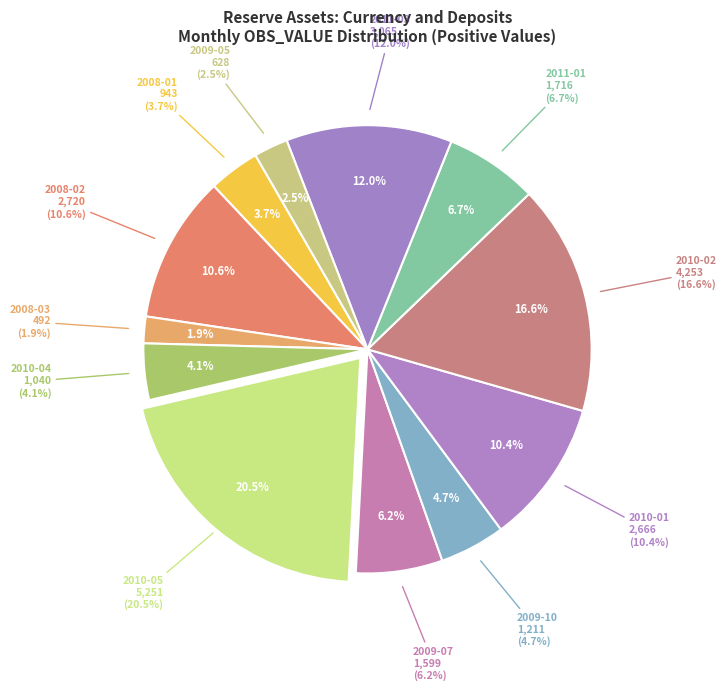

Which category has the biggest portion of the pie?

2010-05